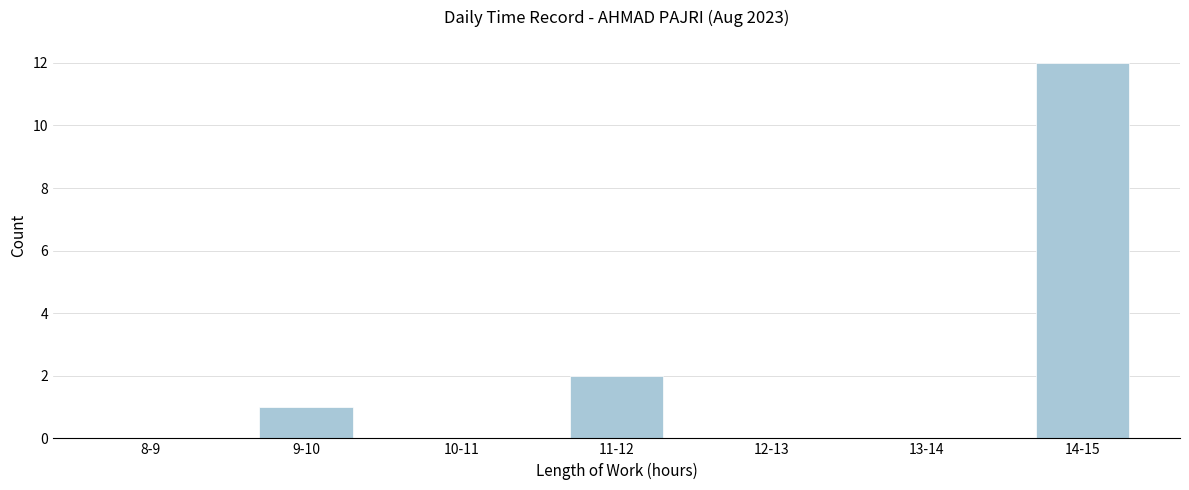

Reading right to left, transcribe all the data shown in this chart.

14-15=12	13-14=0	12-13=0	11-12=2	10-11=0	9-10=1	8-9=0